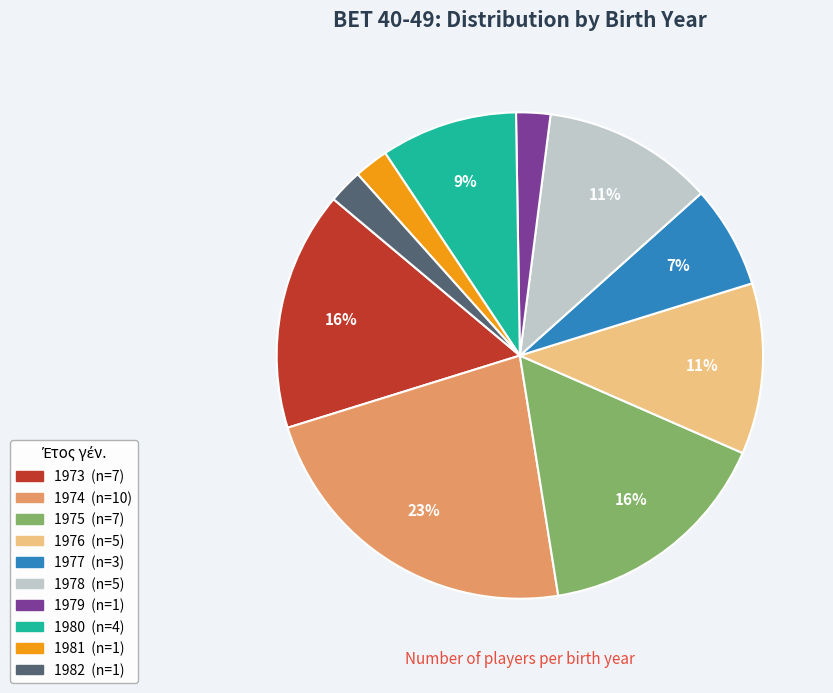

Is the sum of 1974 and 1978 greater than half?

No